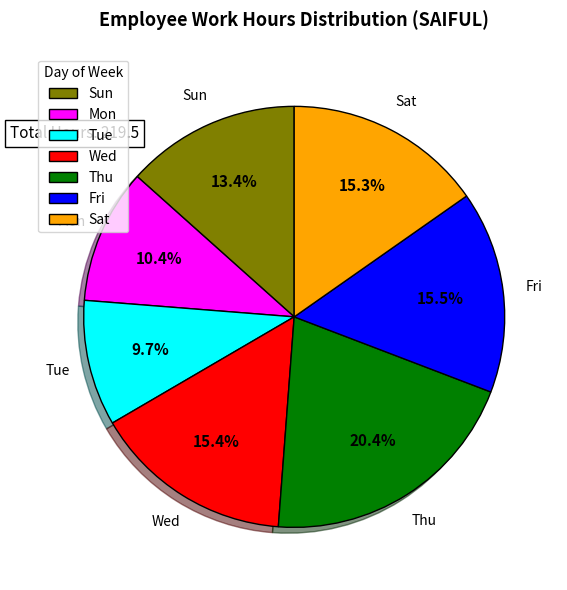

Count the number of slices in the pie.

7